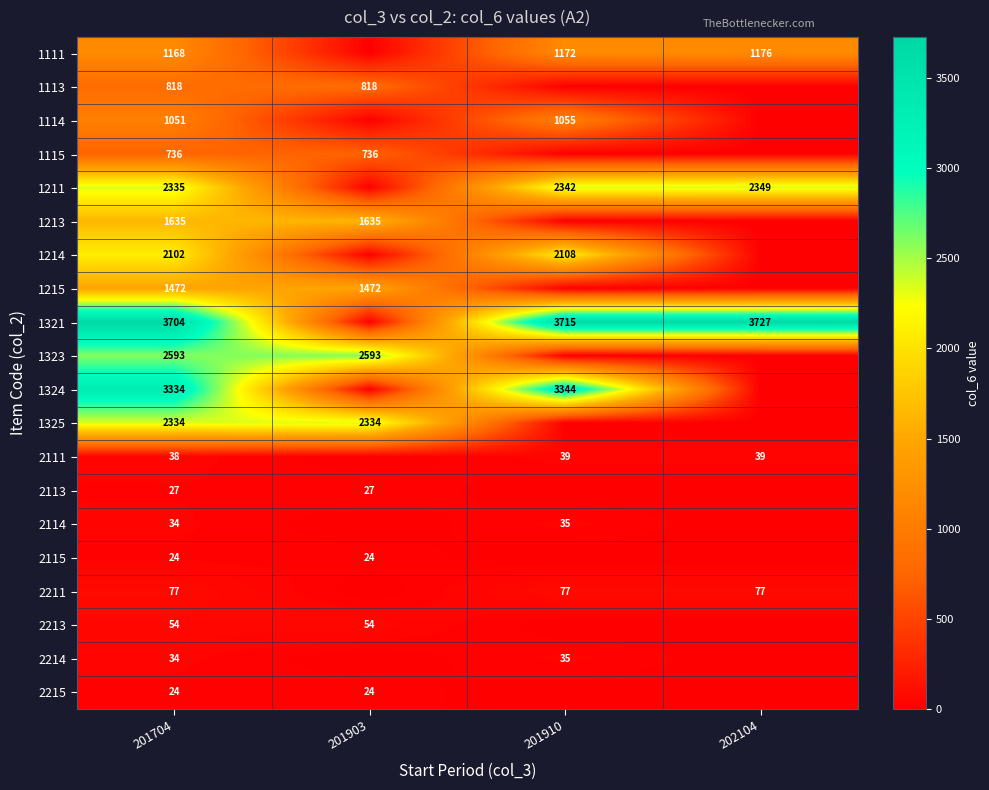

At how many categories does at least one series exceed 1541?

4